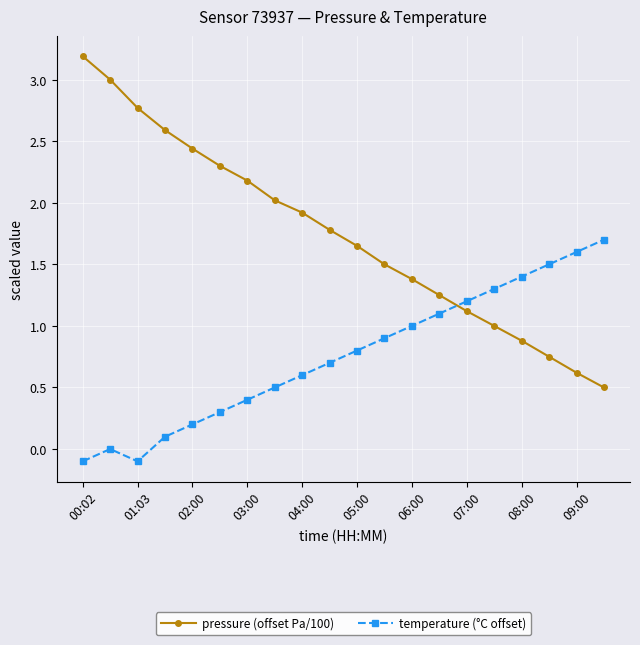

In temperature (°C offset), how many points are higher than both neighbors (excluding endpoints)?

1